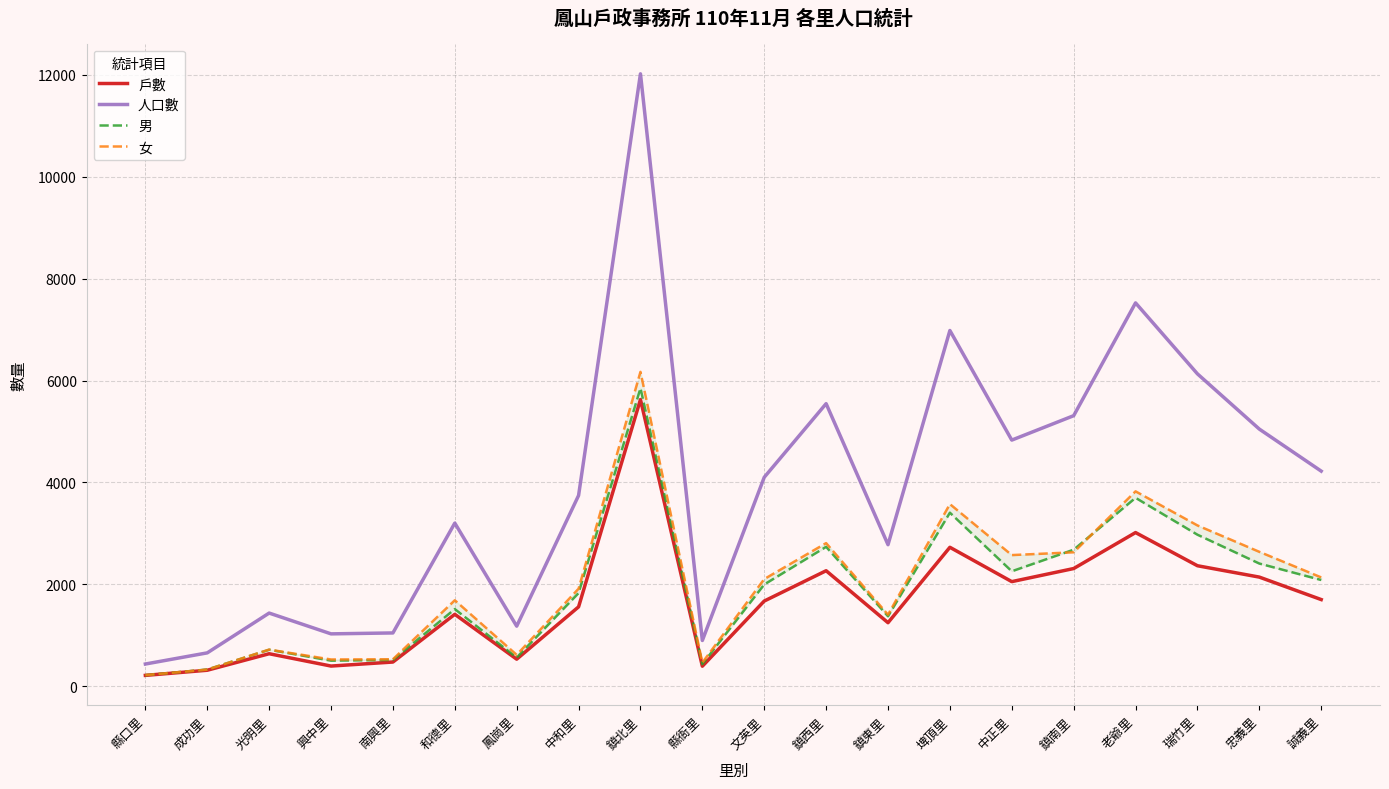

Reading left to right, extract all data points from this chart.

戶數: 縣口里=214	成功里=315	光明里=639	興中里=397	南興里=476	和德里=1413	鳳崗里=532	中和里=1559	鎮北里=5629	縣衙里=394	文英里=1673	鎮西里=2268	鎮東里=1248	埤頂里=2728	中正里=2054	鎮南里=2311	老爺里=3017	瑞竹里=2366	忠義里=2143	誠義里=1702
人口數: 縣口里=437	成功里=656	光明里=1437	興中里=1029	南興里=1047	和德里=3203	鳳崗里=1180	中和里=3745	鎮北里=12021	縣衙里=899	文英里=4102	鎮西里=5547	鎮東里=2779	埤頂里=6983	中正里=4832	鎮南里=5311	老爺里=7525	瑞竹里=6132	忠義里=5048	誠義里=4223
男: 縣口里=218	成功里=329	光明里=717	興中里=503	南興里=517	和德里=1515	鳳崗里=563	中和里=1830	鎮北里=5850	縣衙里=435	文英里=1998	鎮西里=2737	鎮東里=1374	埤頂里=3407	中正里=2257	鎮南里=2681	老爺里=3699	瑞竹里=2975	忠義里=2409	誠義里=2086
女: 縣口里=219	成功里=327	光明里=720	興中里=526	南興里=530	和德里=1688	鳳崗里=617	中和里=1915	鎮北里=6171	縣衙里=464	文英里=2104	鎮西里=2810	鎮東里=1405	埤頂里=3576	中正里=2575	鎮南里=2630	老爺里=3826	瑞竹里=3157	忠義里=2639	誠義里=2137